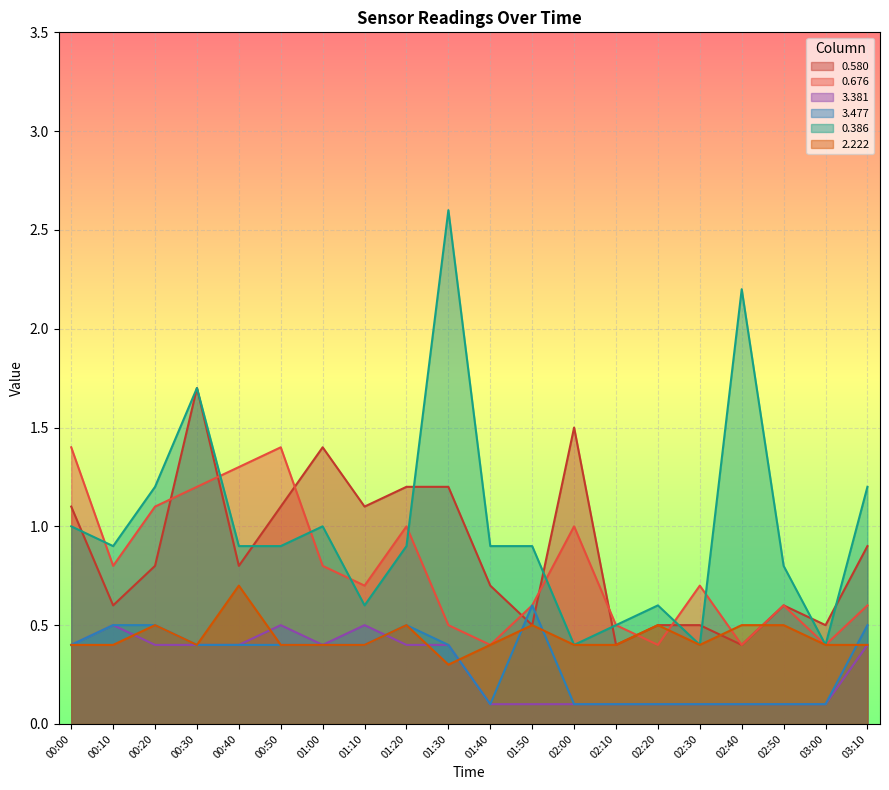

What is the average value of the 2.222 series?

0.4